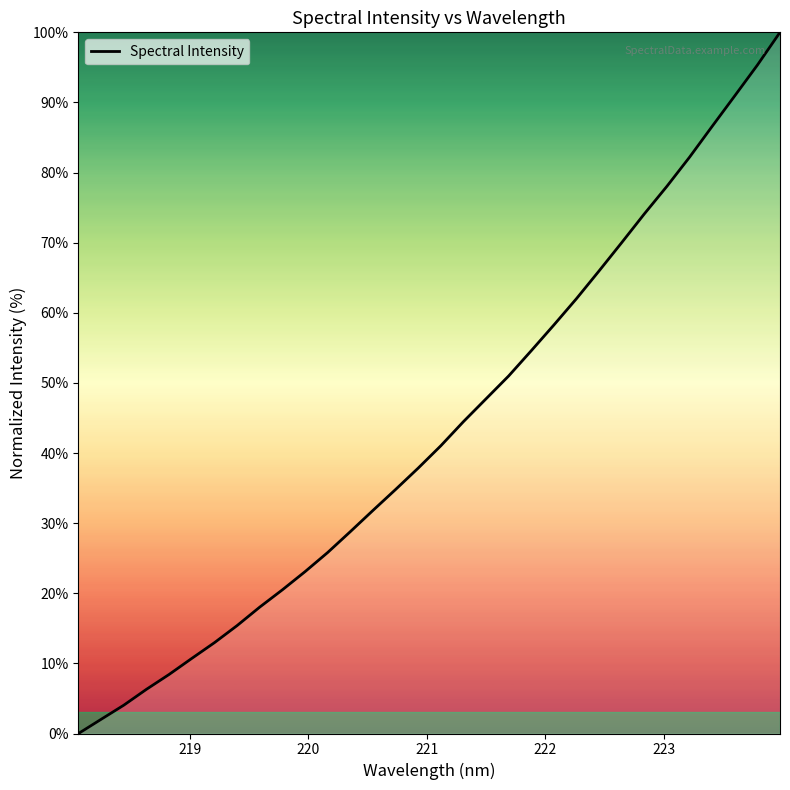

What is the maximum value shown in the chart?

100.0